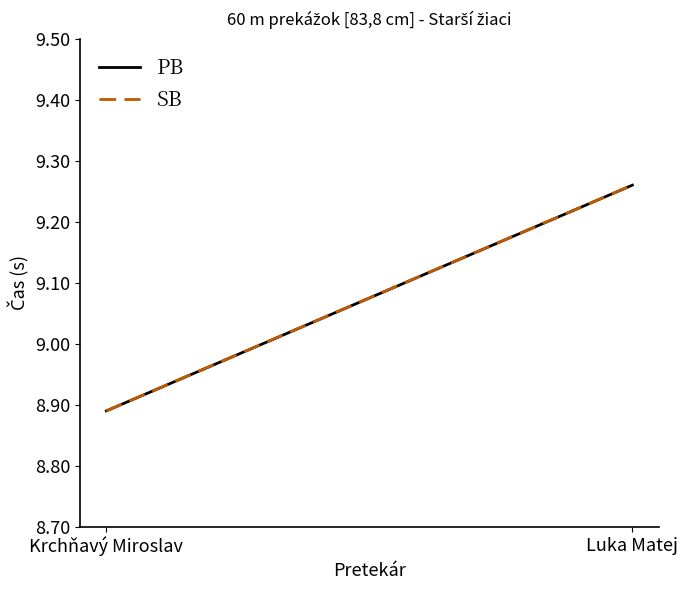

How many series are shown in this chart?

2